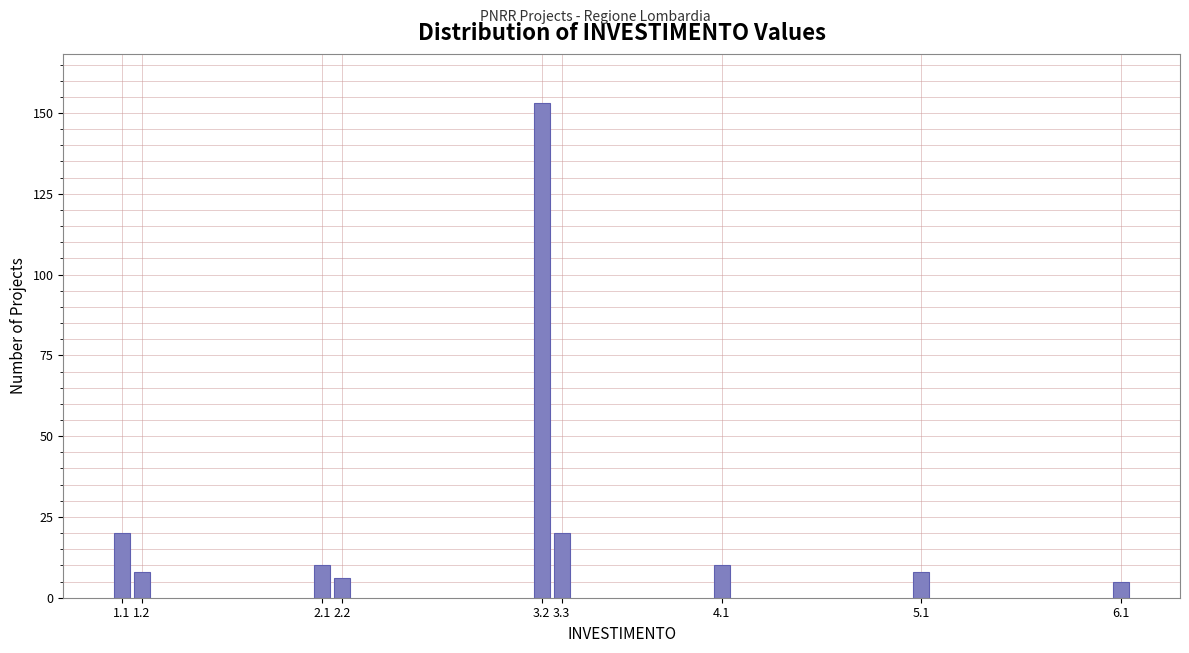

Reading left to right, extract all data points from this chart.

20	8	10	6	153	20	10	8	5